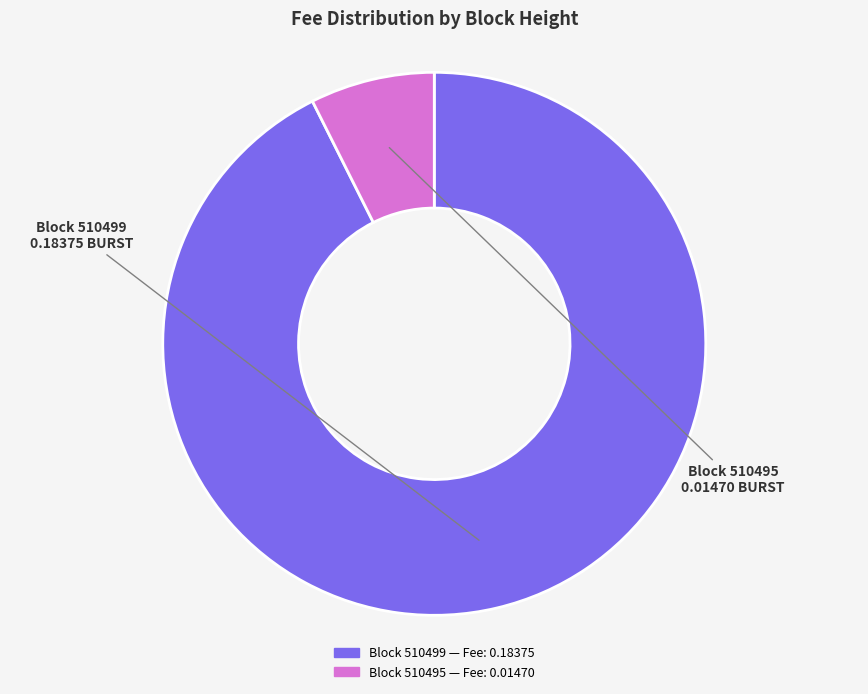

Does any single category account for the majority?

Yes